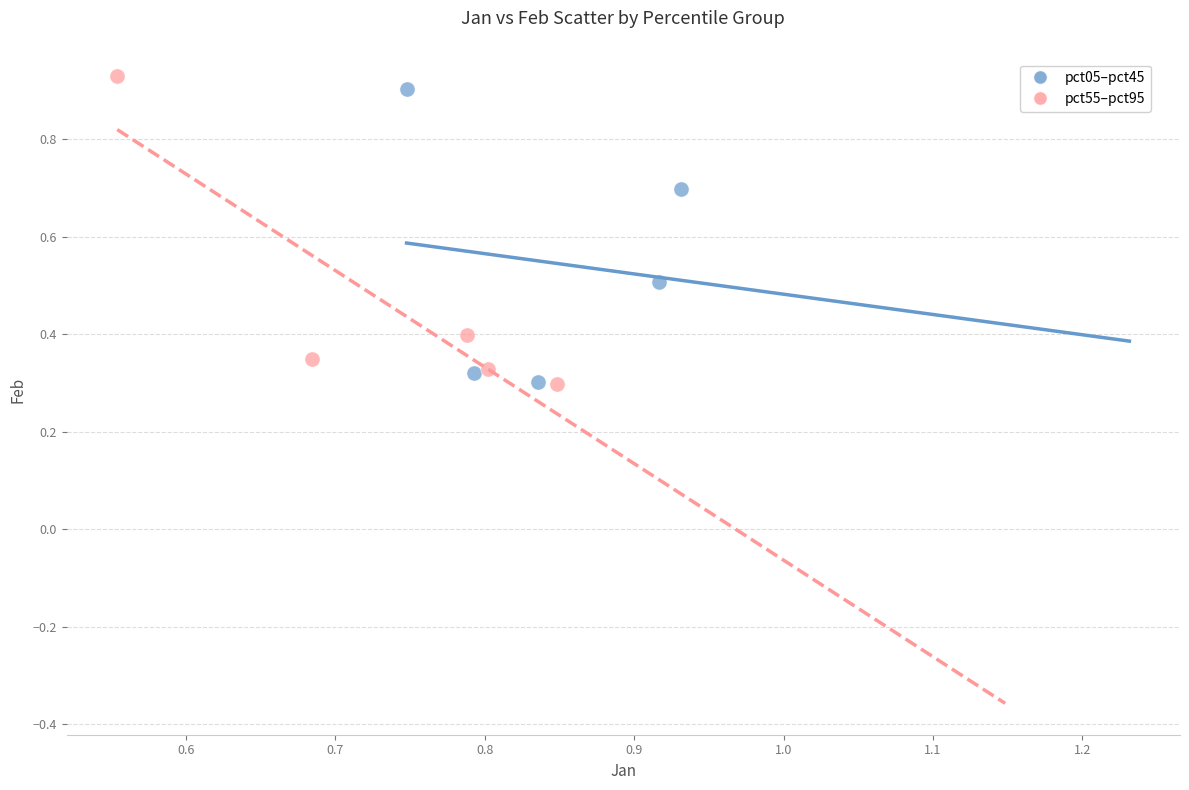

Which series has the largest Y range (max minus min)?

pct55–pct95